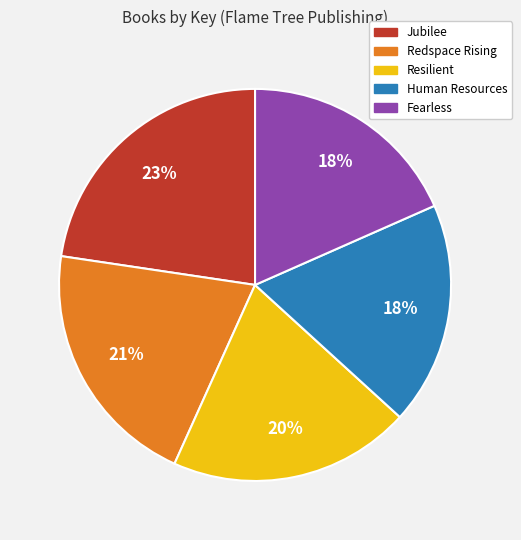

Between Redspace Rising and Resilient, which is larger?

Redspace Rising